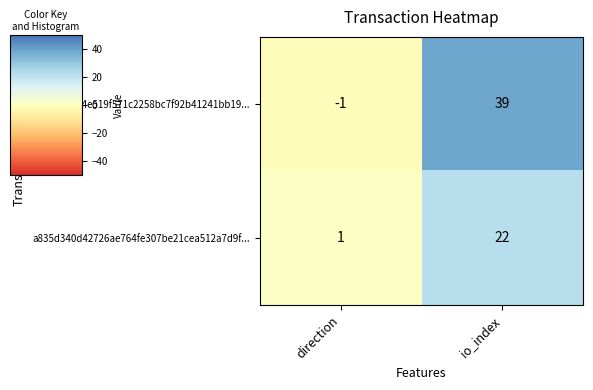

How many series are shown in this chart?

2